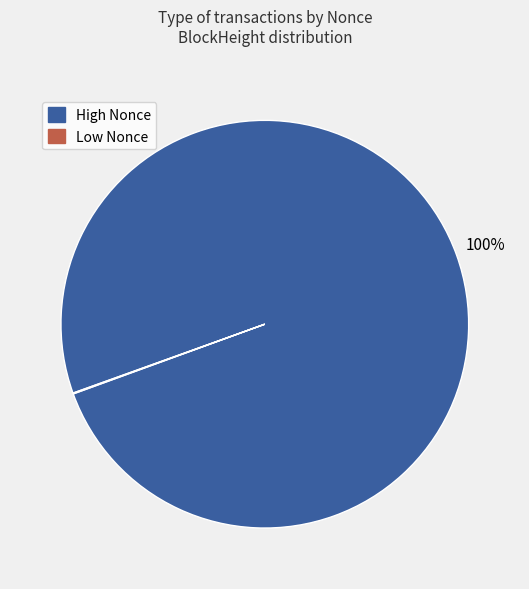

To the nearest percent, what portion does High Nonce represent?

100%